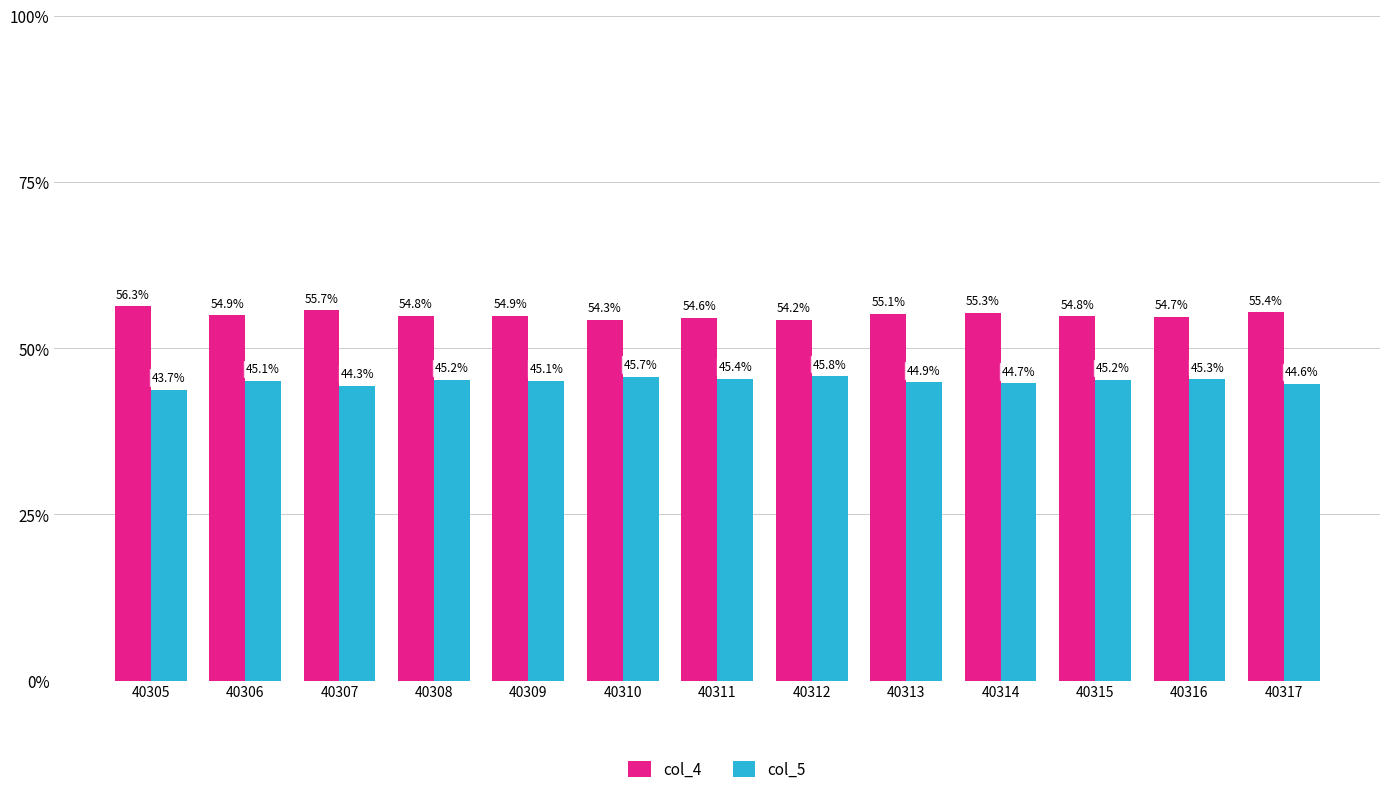

What is the value of the col_5 bar at the 1st from the left?

43.7